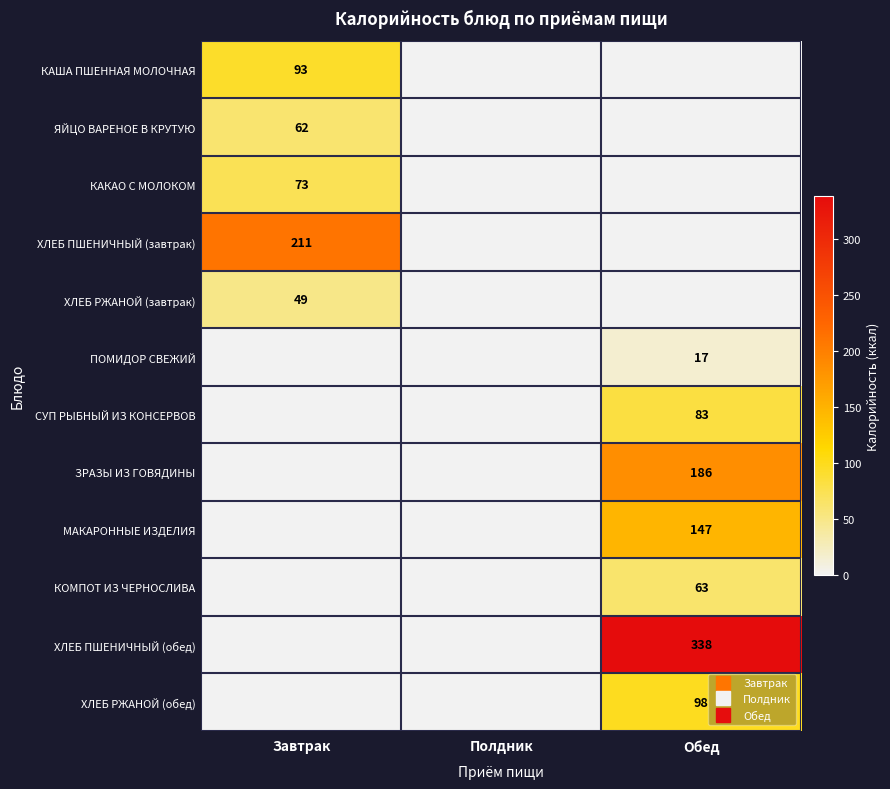

Which series has the largest total across all categories?

ХЛЕБ ПШЕНИЧНЫЙ (обед)